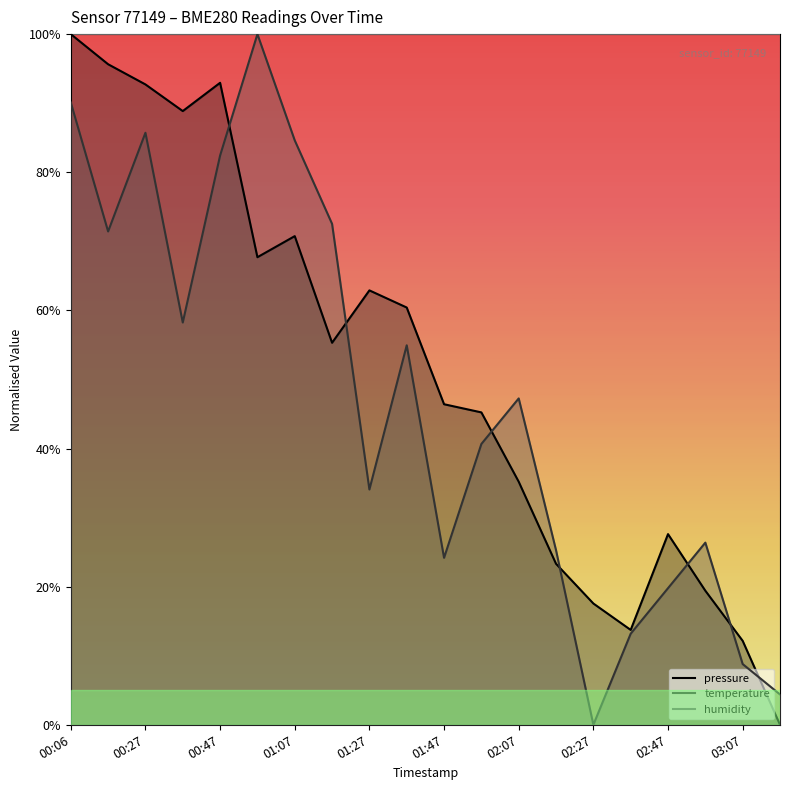

How many values in the temperature series are below 47?

10